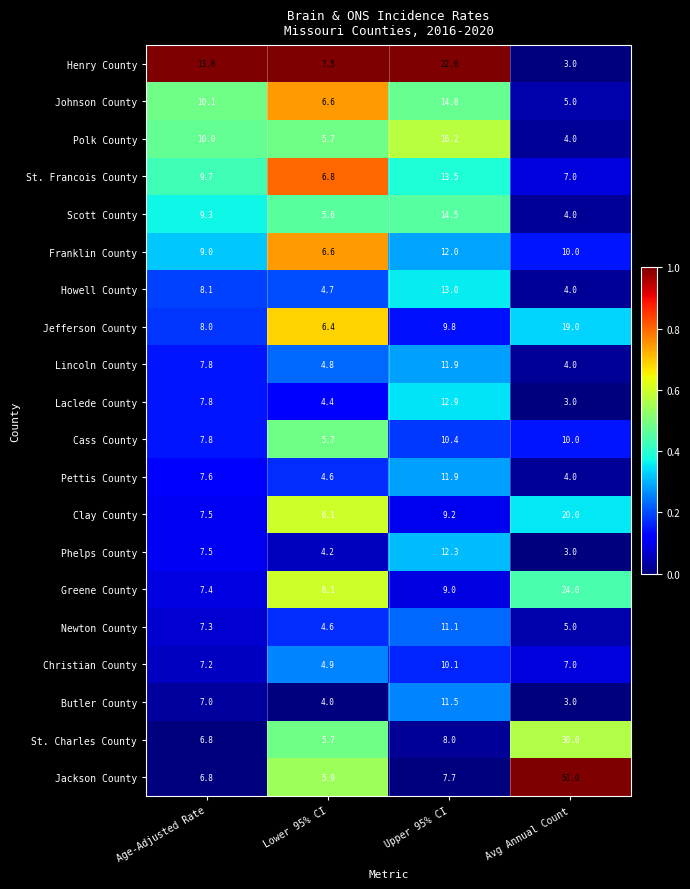

Which label corresponds to the largest value in the chart?

Avg Annual Count